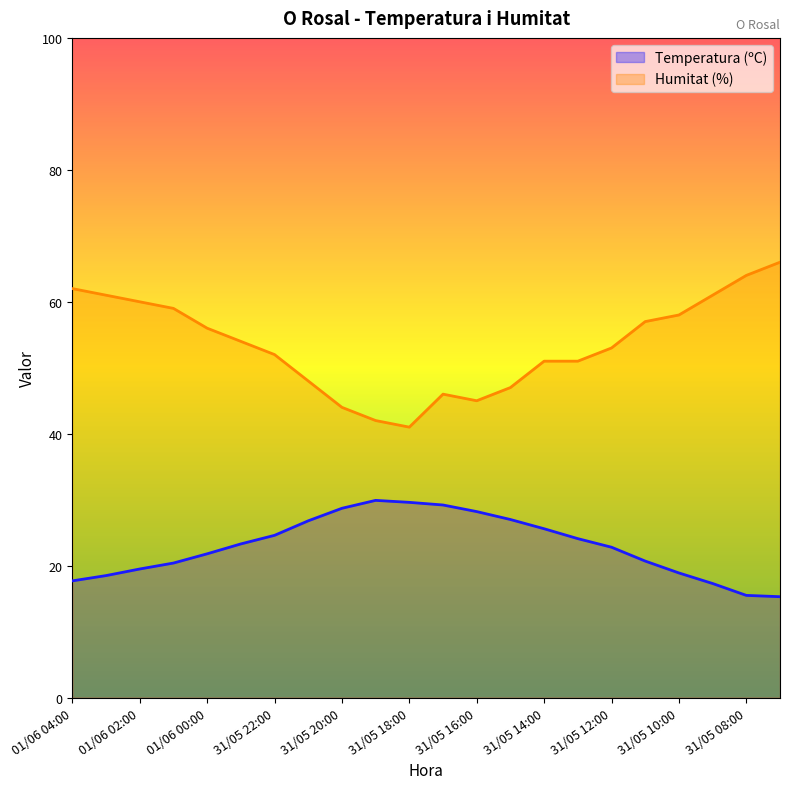

Rank the series by their average value, from highest to lowest.

Humitat (%), Temperatura (ºC)